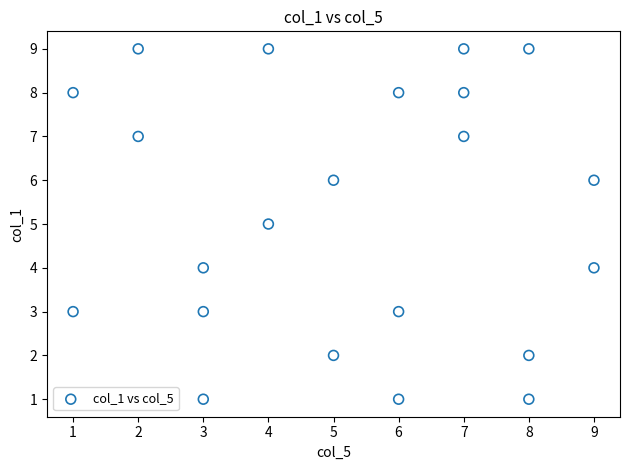

What is the range of X values (max minus min)?

8